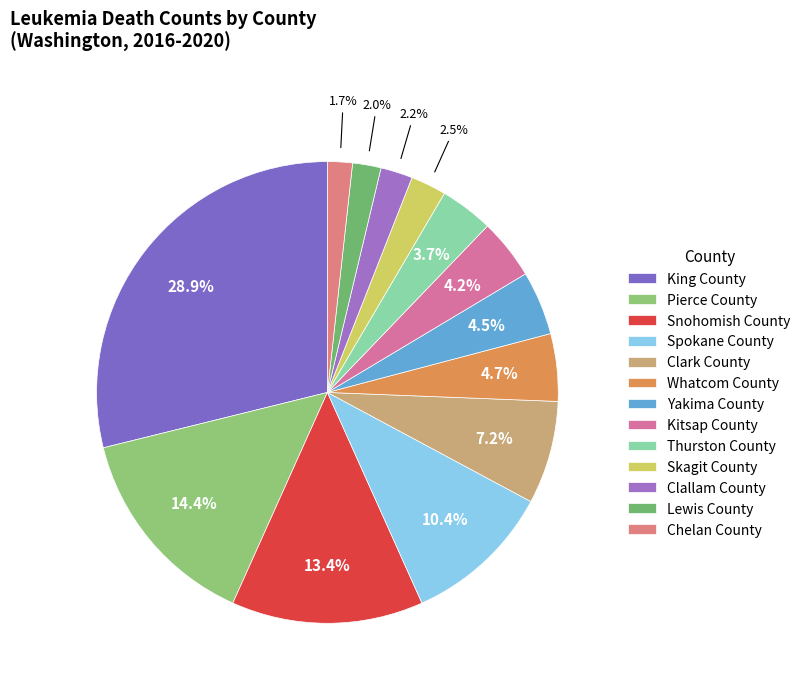

Is there a majority slice in this chart?

No